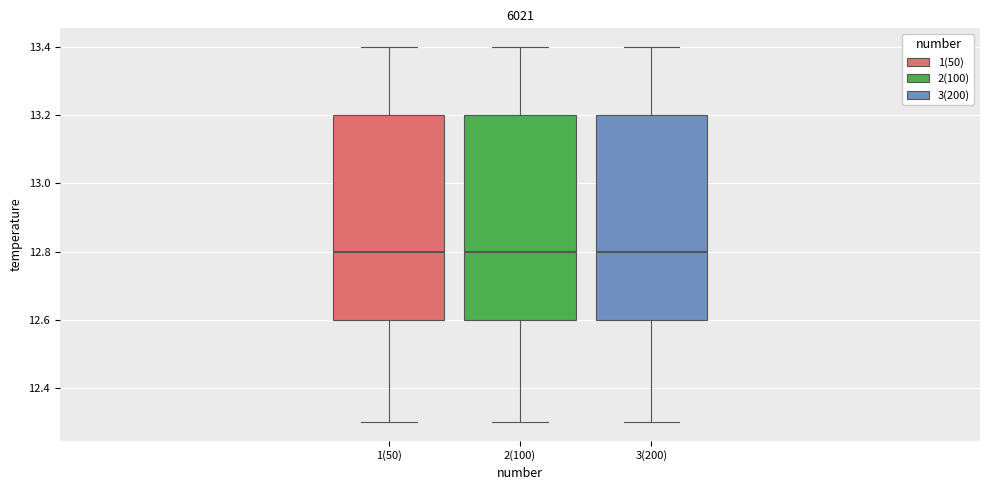

Reading left to right, read every box against the y-axis: the position of its median line, the range the box covers, and the ends of its whiskers. The values are not printed on the chart, so give them approximately, as read against the axis.

1(50): median 12.8, box 12.6 to 13.2, whiskers 12.3 to 13.4
2(100): median 12.8, box 12.6 to 13.2, whiskers 12.3 to 13.4
3(200): median 12.8, box 12.6 to 13.2, whiskers 12.3 to 13.4